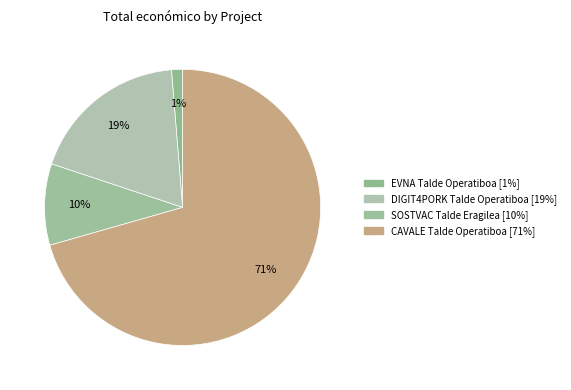

How many segments does this pie chart have?

4